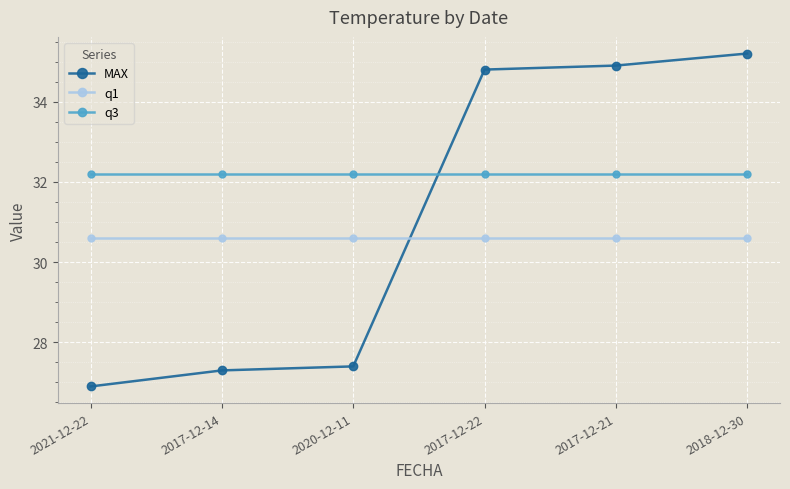

What is the total value across all series at 2017-12-14?

90.1